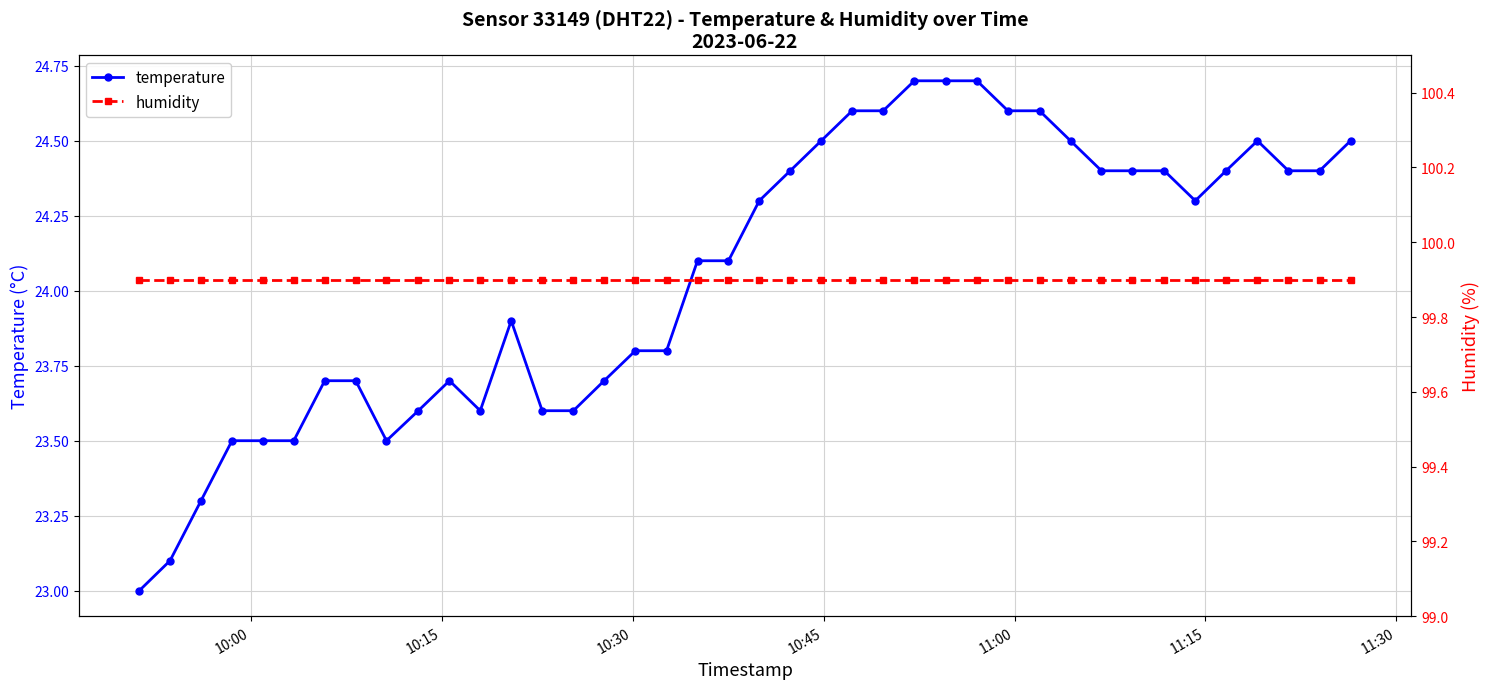

What is the maximum value for temperature?

24.7